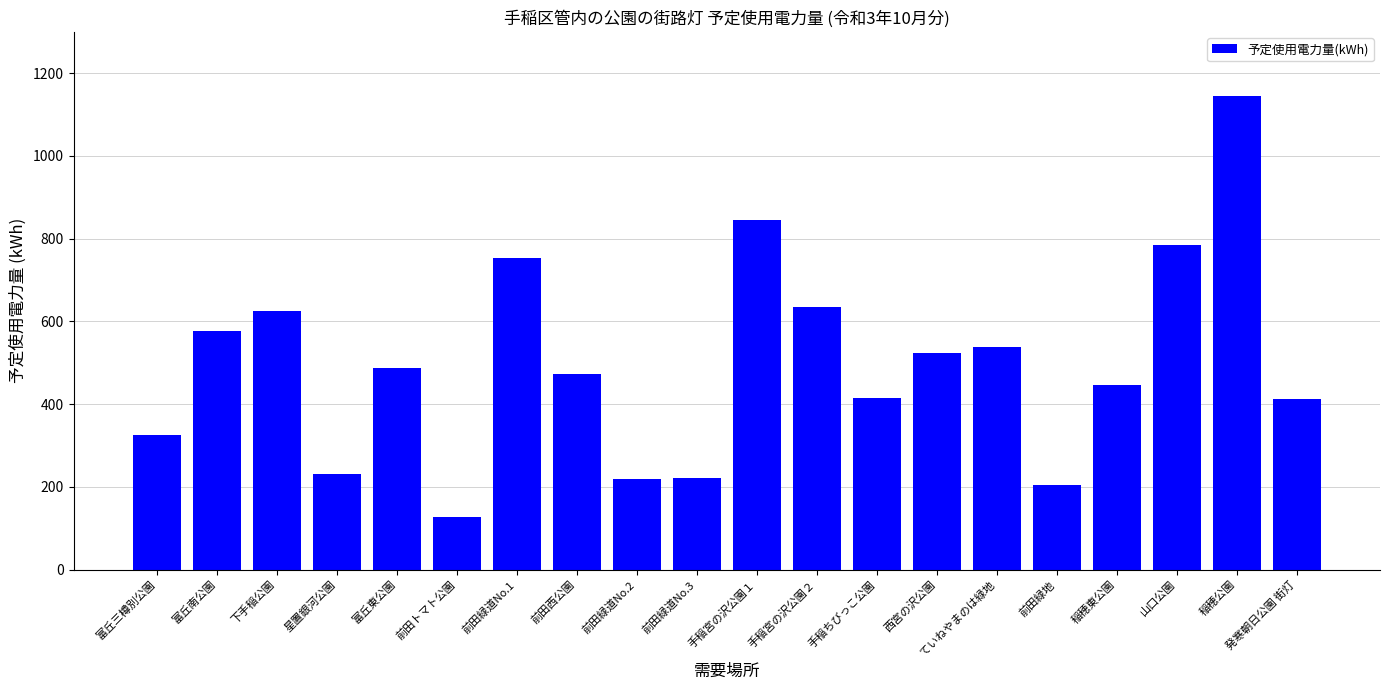

What is the difference between the second highest and minimum values?

717